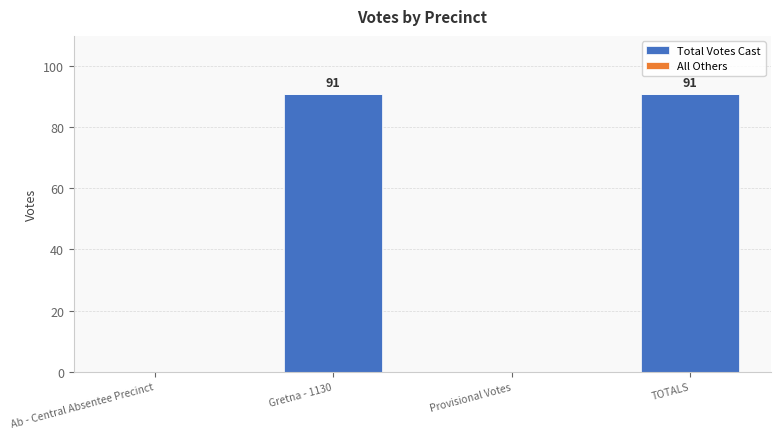

How many values are between 0 and 91?

4